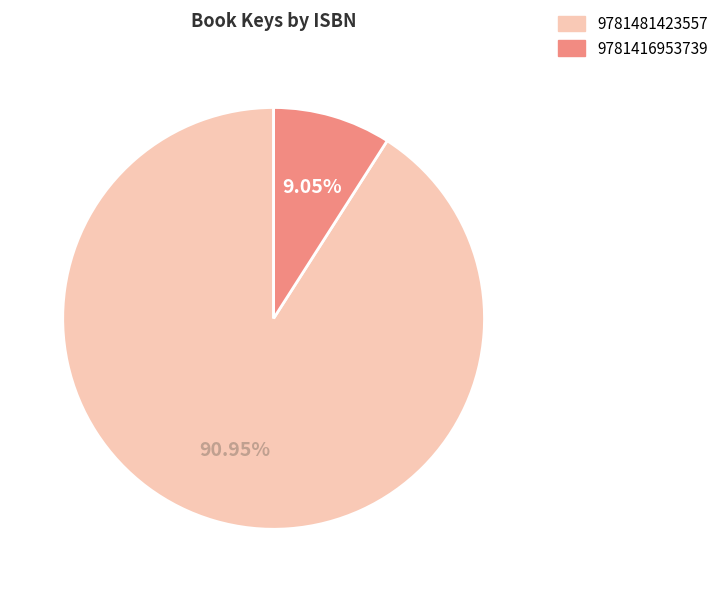

Combined, do 9781416953739 and 9781481423557 account for over 50%?

Yes